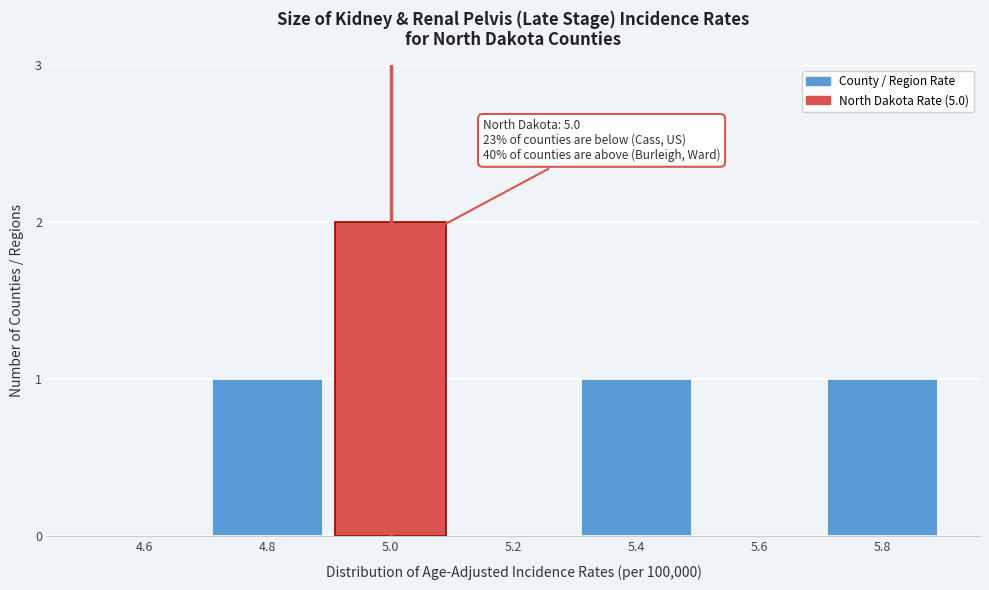

Reading left to right, transcribe all the data shown in this chart.

4.6=0	4.8=1	5.0=2	5.2=0	5.4=1	5.6=0	5.8=1